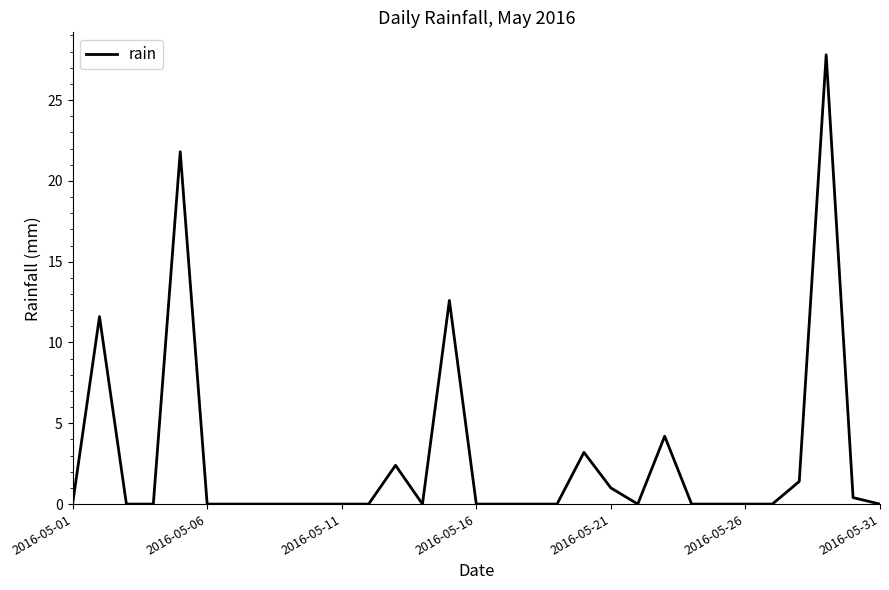

What is the difference between the maximum and minimum values?

27.8